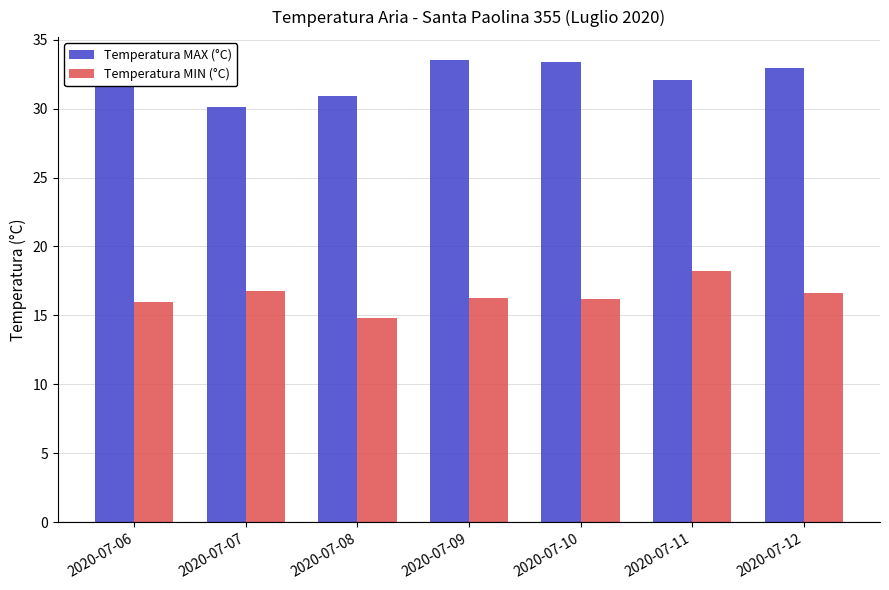

Count the number of categories in the chart.

7